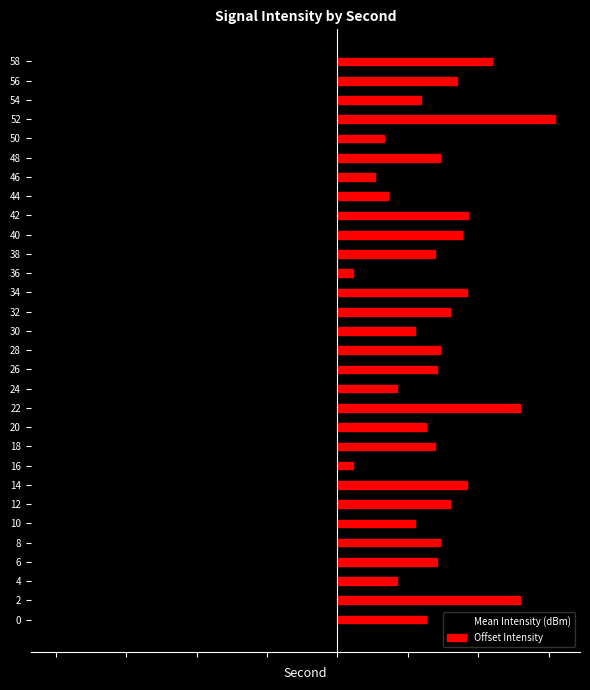

Rank the categories by Mean Intensity (dBm) value from highest to lowest.

36, 46, 4, 50, 44, 2, 30, 26, 38, 18, 54, 8, 48, 34, 14, 20, 0, 16, 56, 40, 28, 42, 10, 6, 22, 58, 32, 12, 52, 24